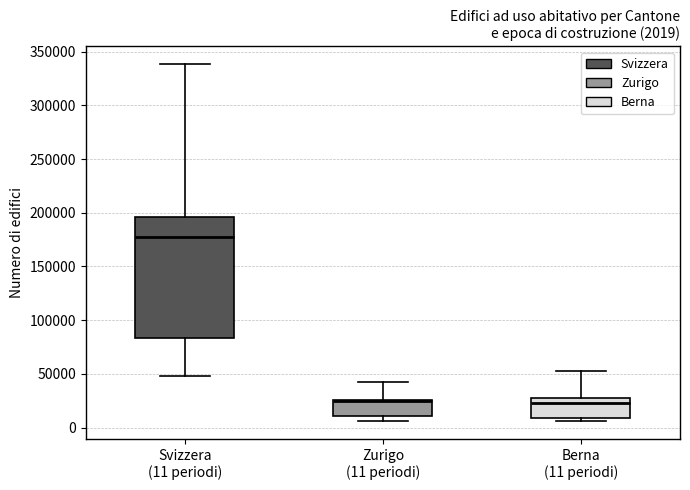

Comparing the boxes themselves (not the whiskers), which one is the tallest?

Svizzera (11 periodi)